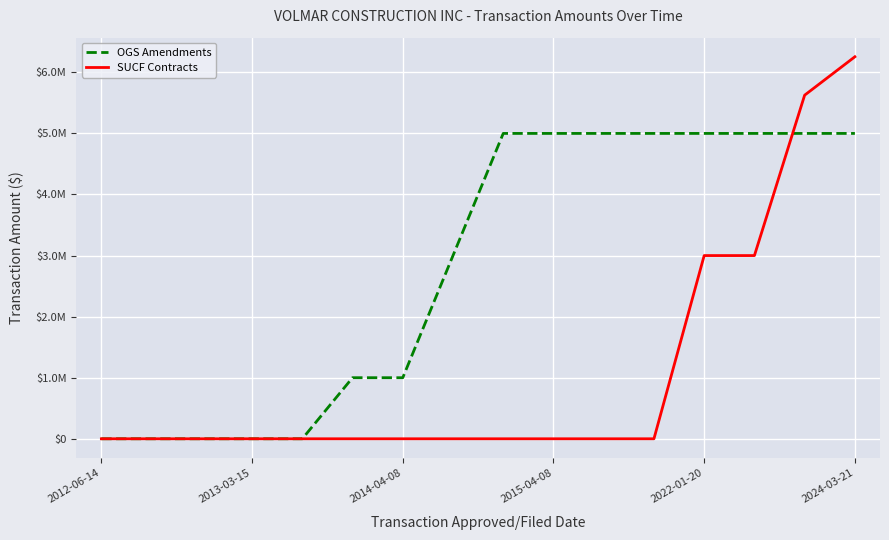

Does the chart have visible grid lines?

Yes